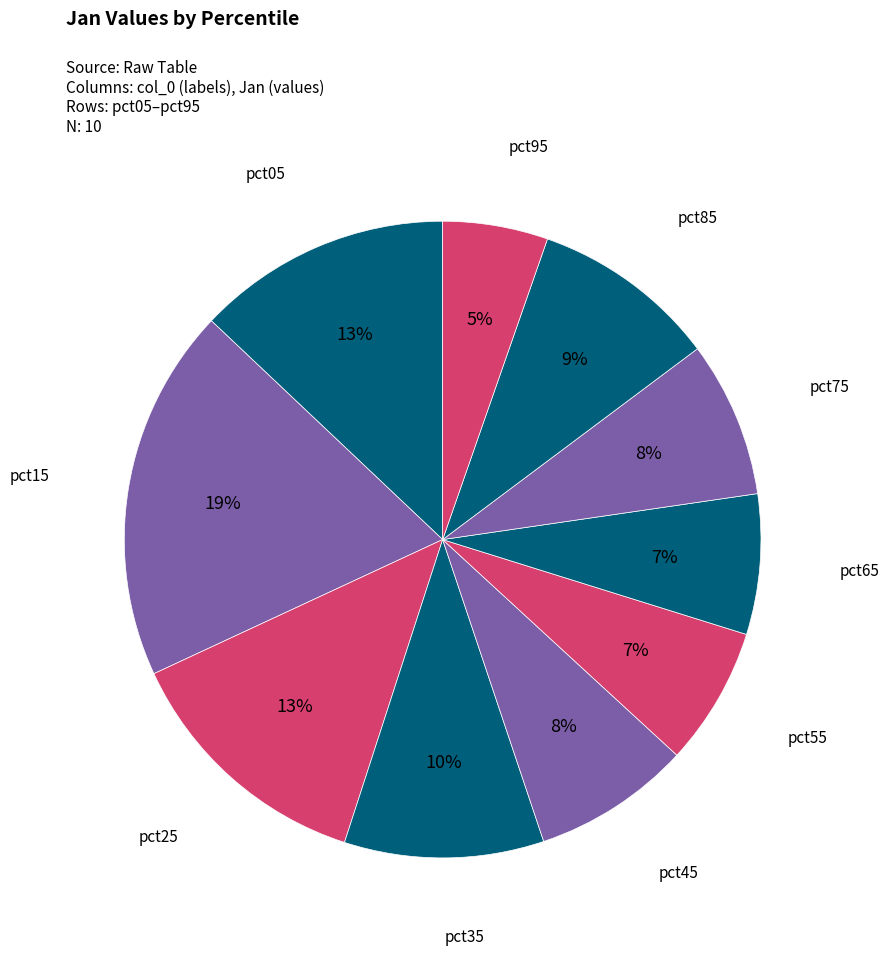

To the nearest percent, what percentage of the pie is pct45?

8%